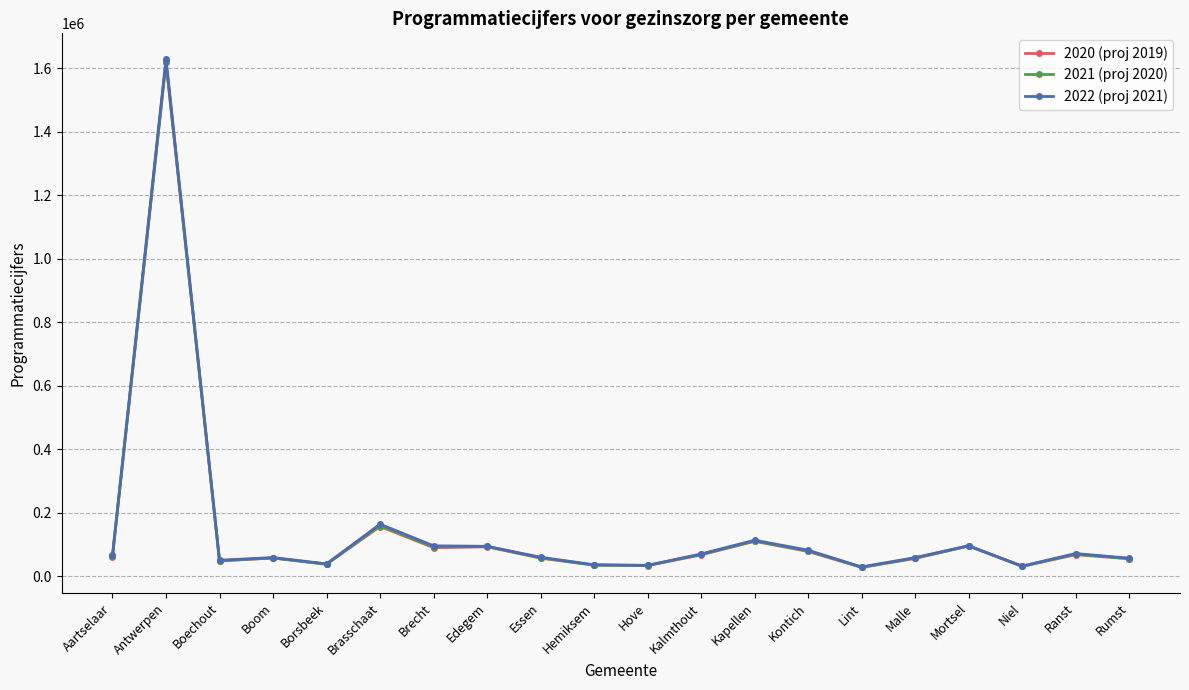

True or false: 2021 (proj 2020) and 2022 (proj 2021) cross at least once.

False